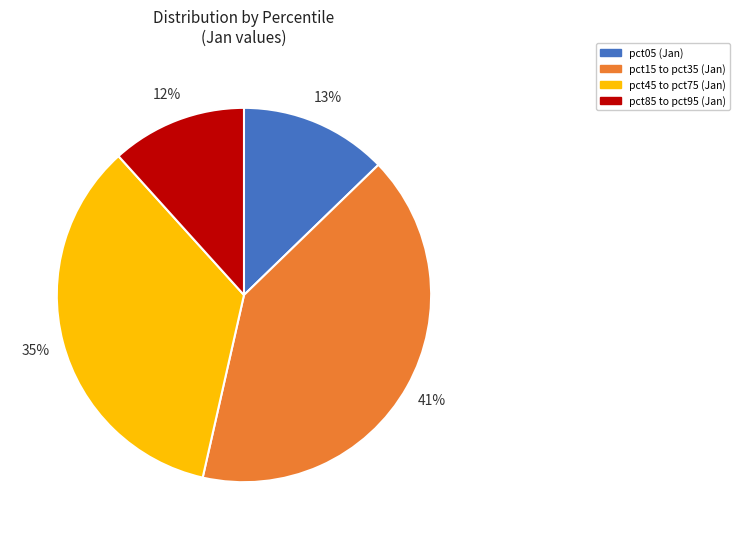

Count the number of slices in the pie.

4